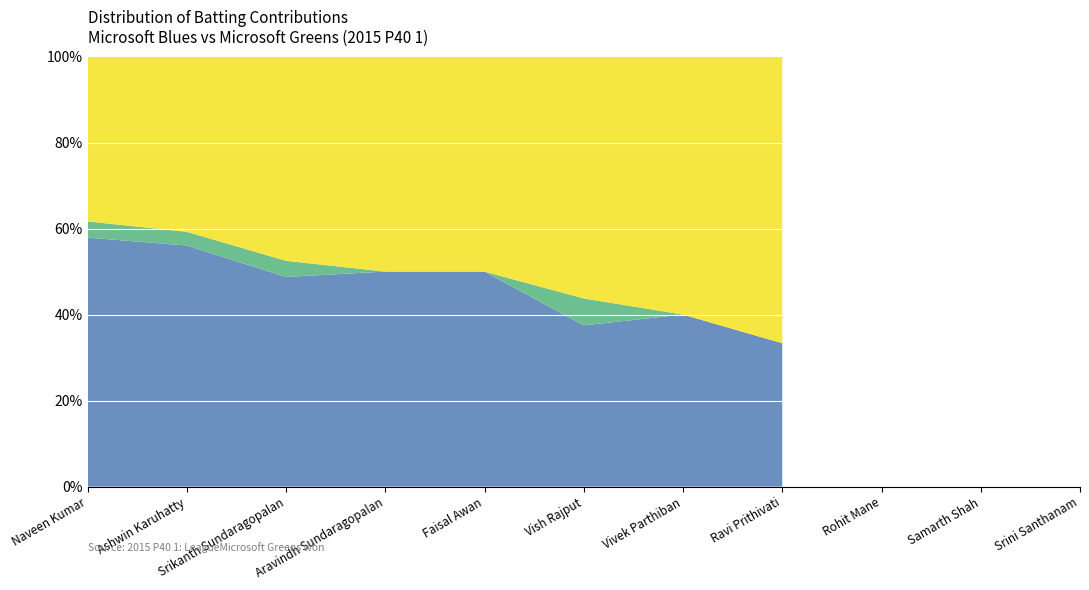

Reading left to right, transcribe all the data shown in this chart.

Runs: Naveen Kumar=51	Ashwin Karuhatty=64	Srikanth Sundaragopalan=38	Aravindh Sundaragopalan=24	Faisal Awan=3	Vish Rajput=9	Vivek Parthiban=3	Ravi Prithivati=6	Rohit Mane=0	Samarth Shah=0	Srini Santhanam=0
Balls: Naveen Kumar=77	Ashwin Karuhatty=88	Srikanth Sundaragopalan=39	Aravindh Sundaragopalan=24	Faisal Awan=3	Vish Rajput=6	Vivek Parthiban=2	Ravi Prithivati=3	Rohit Mane=0	Samarth Shah=0	Srini Santhanam=0
Fours: Naveen Kumar=5	Ashwin Karuhatty=5	Srikanth Sundaragopalan=3	Aravindh Sundaragopalan=0	Faisal Awan=0	Vish Rajput=1	Vivek Parthiban=0	Ravi Prithivati=0	Rohit Mane=0	Samarth Shah=0	Srini Santhanam=0